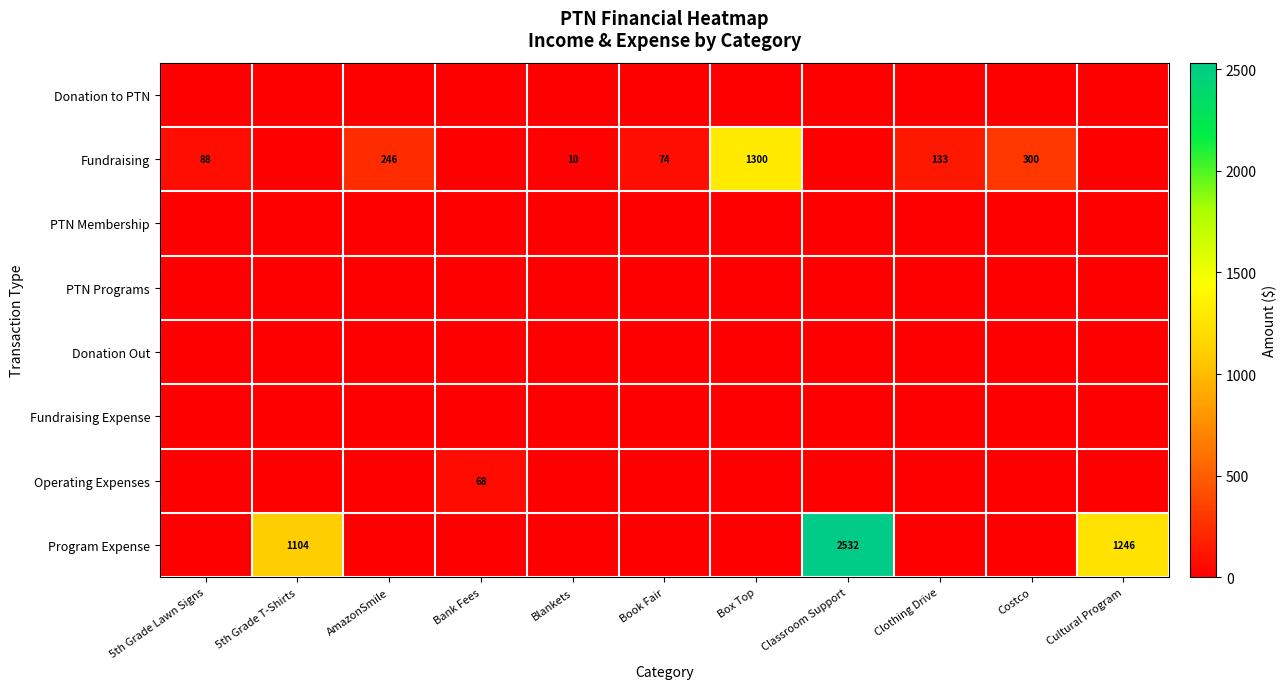

Is it true that Fundraising equals 34 at Clothing Drive?

False